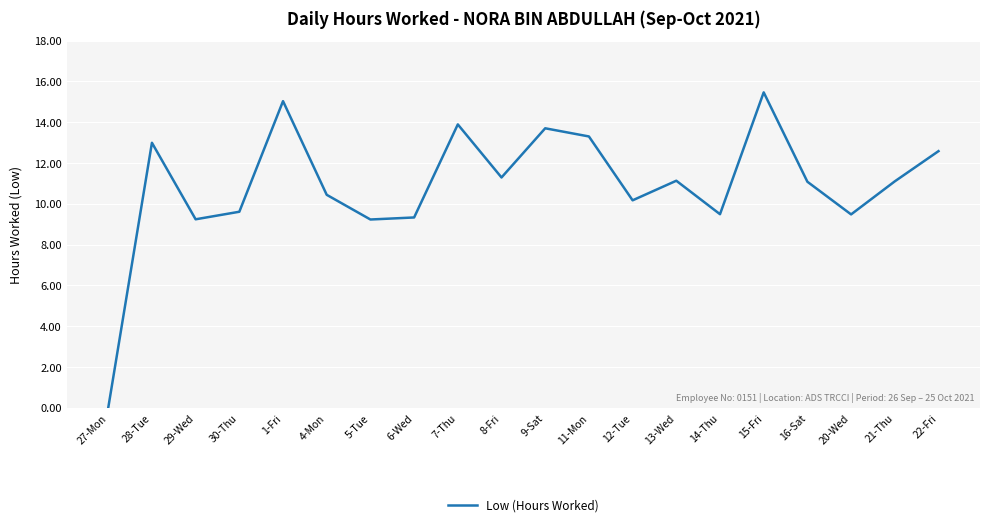

Read the value at 7-Thu.

13.9